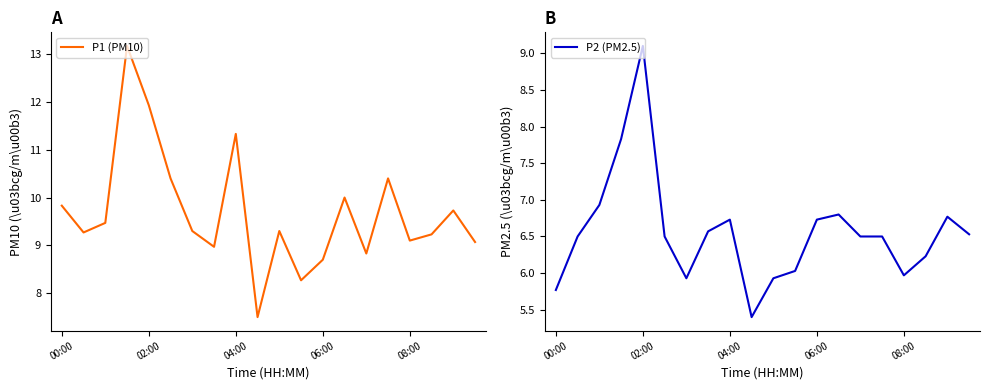

Is it true that P1 (PM10) equals 15.5 at 08:00?

False